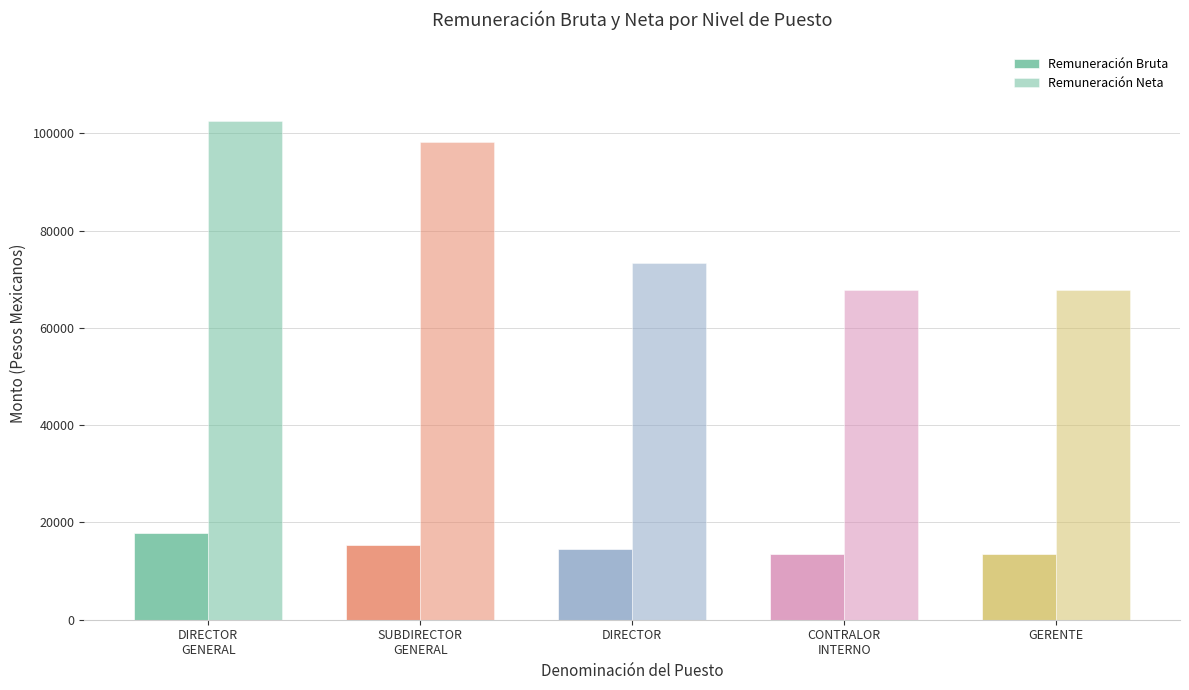

What is the difference between the maximum and minimum values in the Remuneración Neta series?

34759